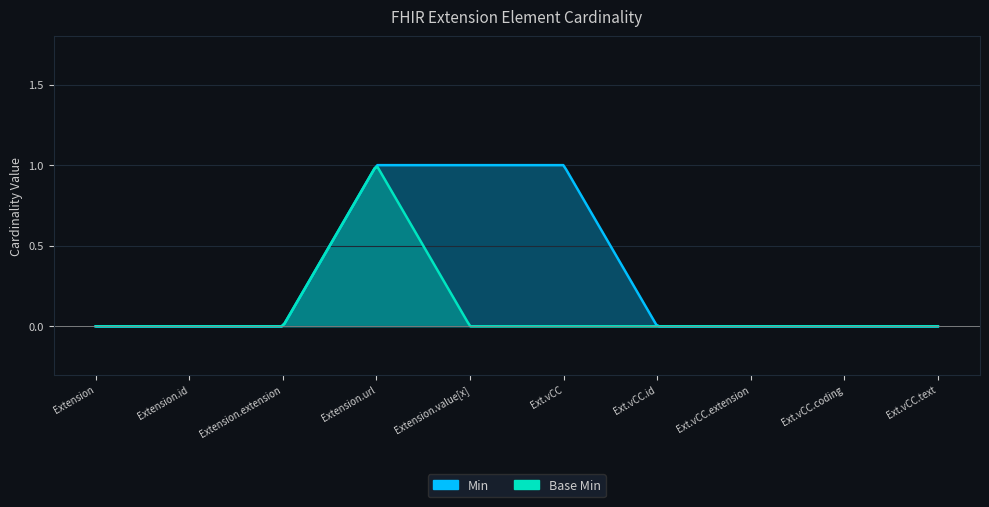

How many interior local peaks does the Base Min series have?

1